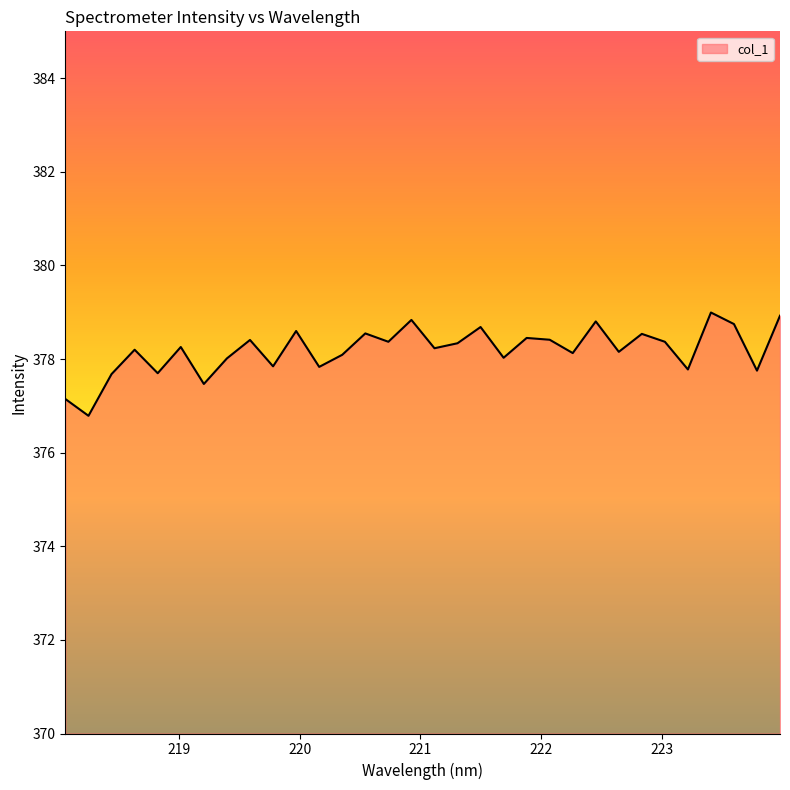

What is the greatest value displayed?

379.0